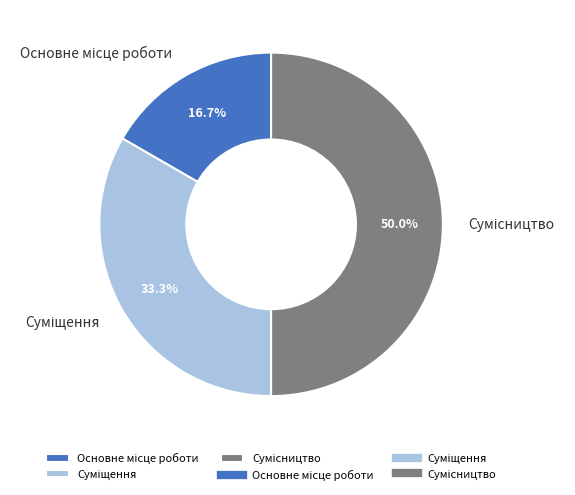

What is the change in value from Суміщення to Сумісництво?

+1